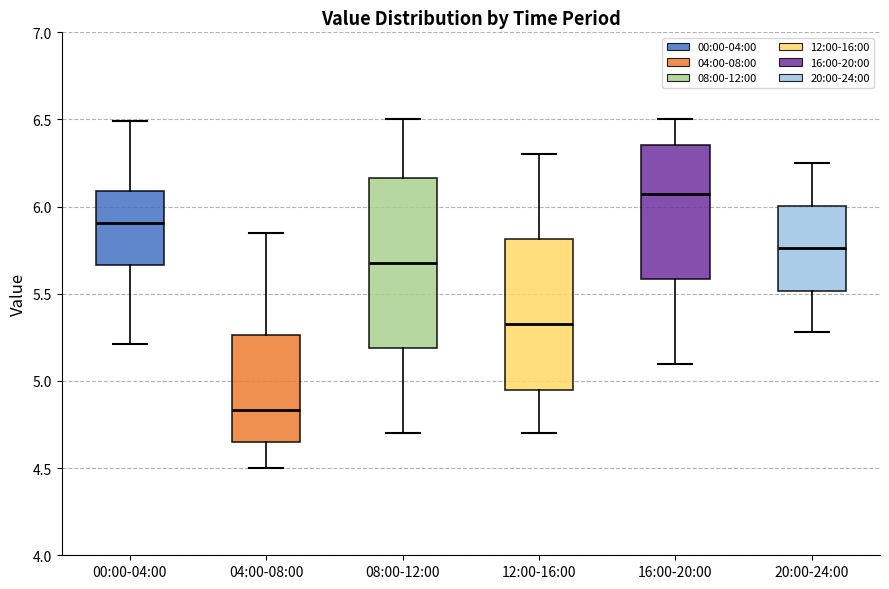

Which box has the lowest median line?

04:00-08:00